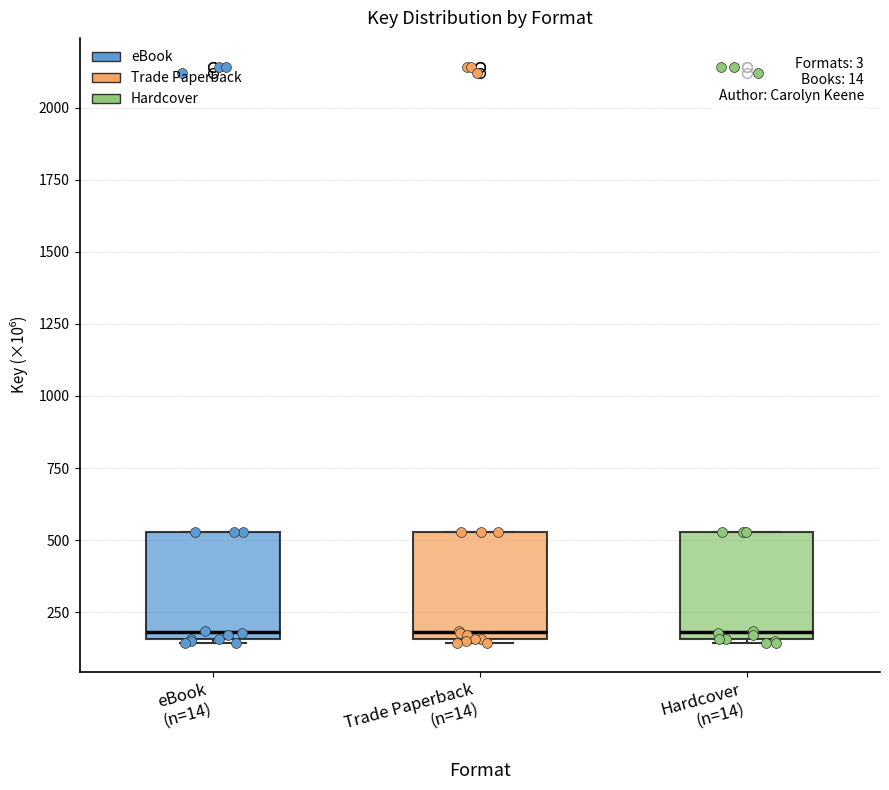

Where is the upper edge of the box for Hardcover (n=14) on the y-axis? The values are not printed on the chart, so give them approximately, as read against the axis.

550